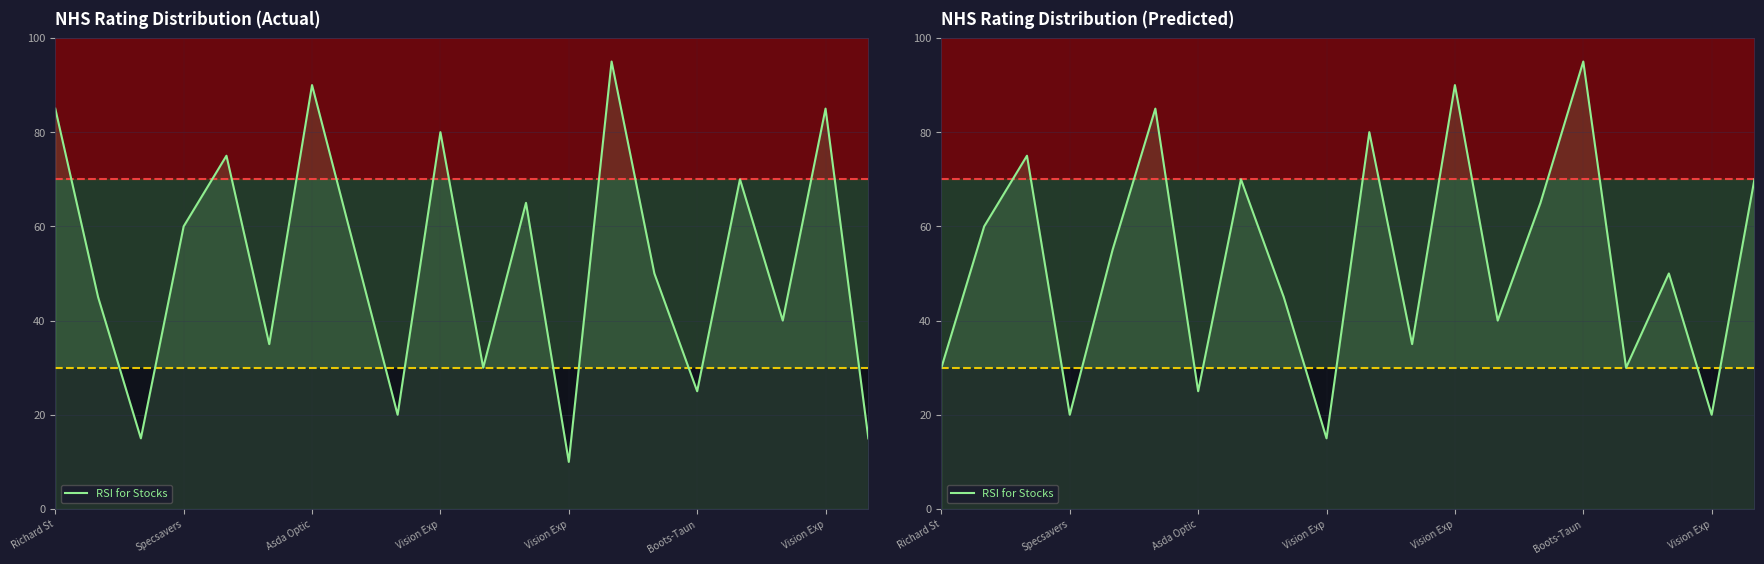

What value does the data have at 9?

15